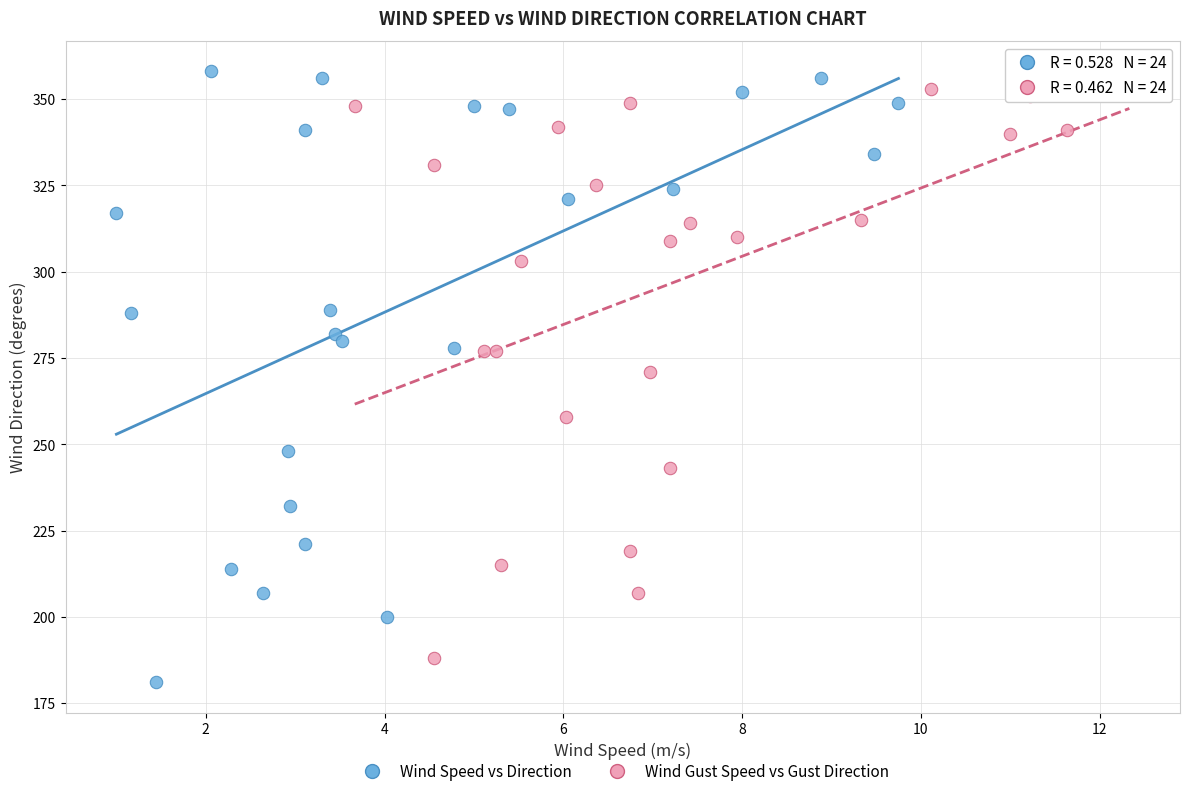

Which series has the widest spread of Y values?

Wind Speed vs Direction